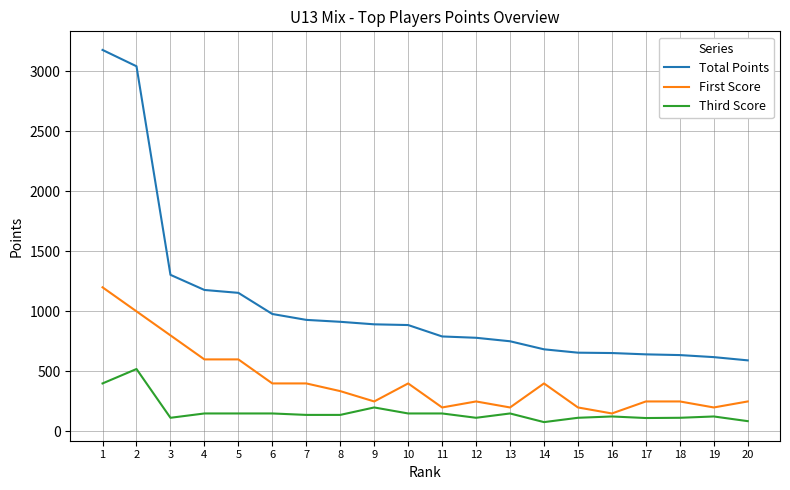

Between 2 and 7, which series saw the biggest shift?

Total Points